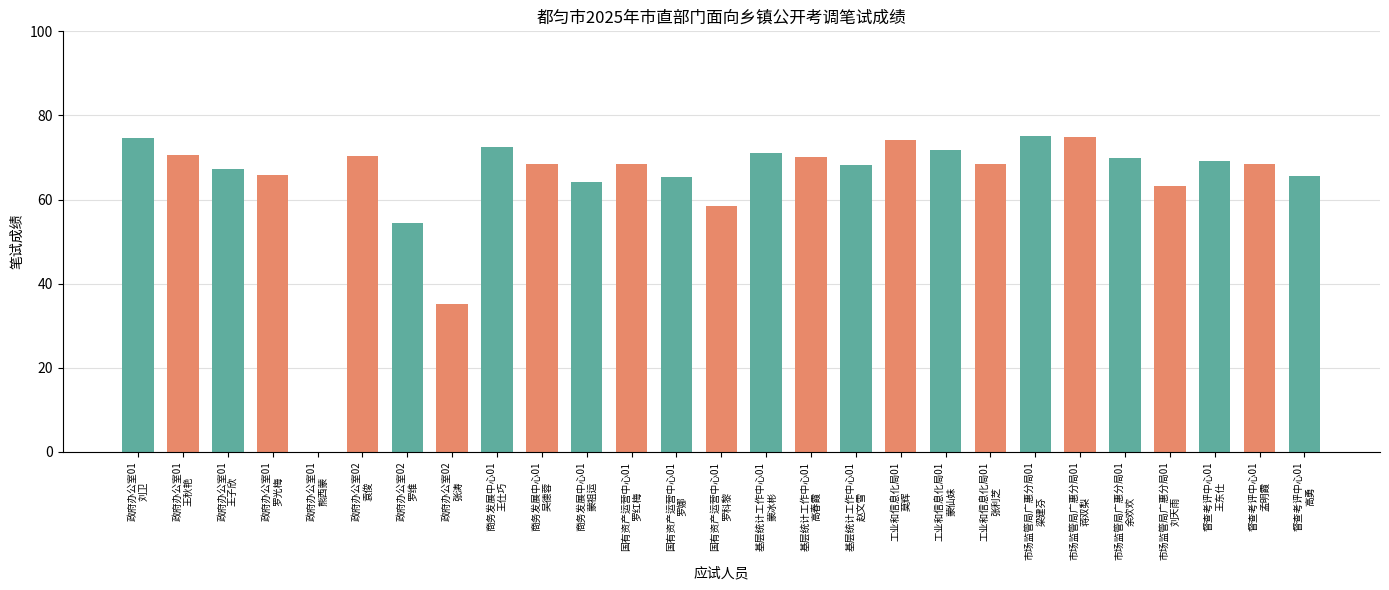

Does the chart contain stacked bars?

No